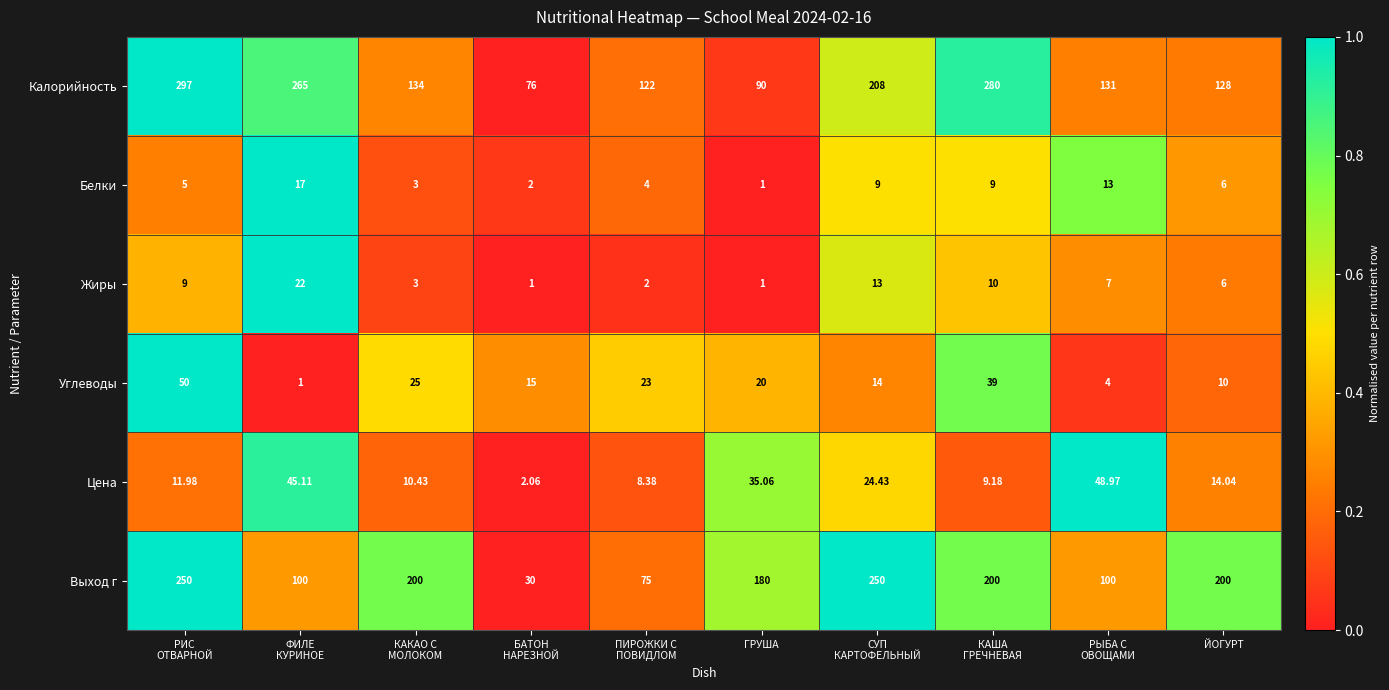

Which series has the largest range (max minus min)?

Калорийность